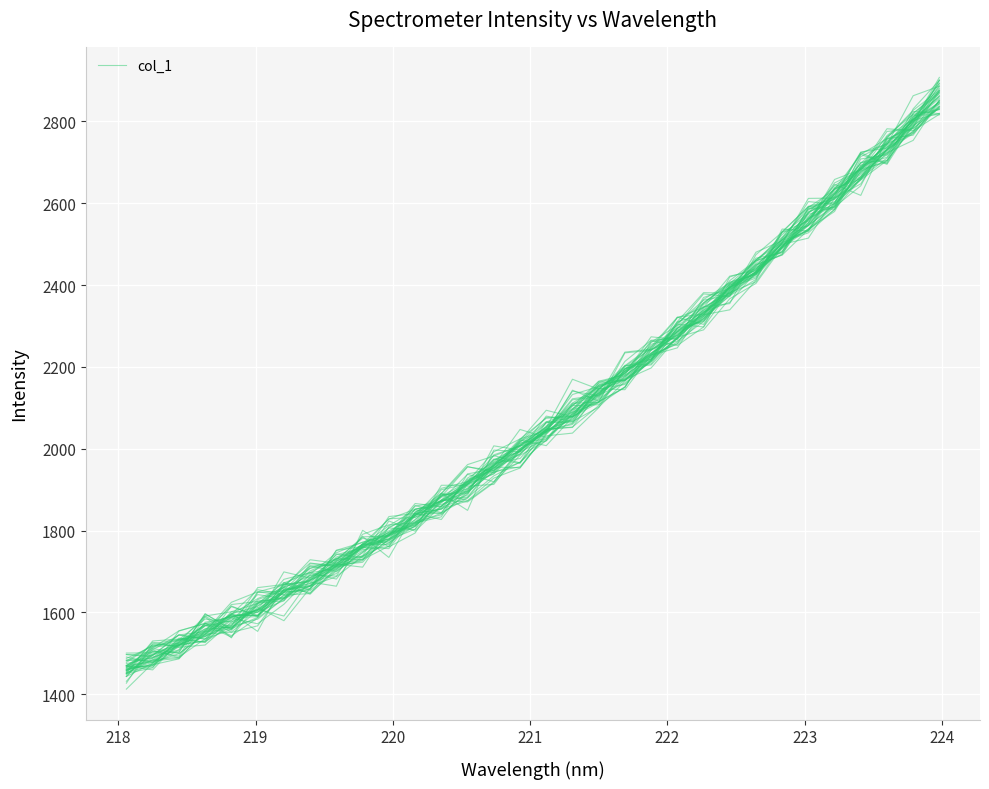

Reading left to right, what are all the values shown in this chart?

1474.9	1489.4	1533.8	1583.9	1576.7	1608.5	1680.9	1697.3	1706.7	1764.0	1779.7	1818.8	1874.7	1870.1	1917.0	1983.9	2019.9	2095.7	2114.5	2149.6	2260.8	2276.7	2334.7	2358.0	2432.0	2502.6	2534.1	2622.5	2662.2	2730.0	2785.6	2901.4